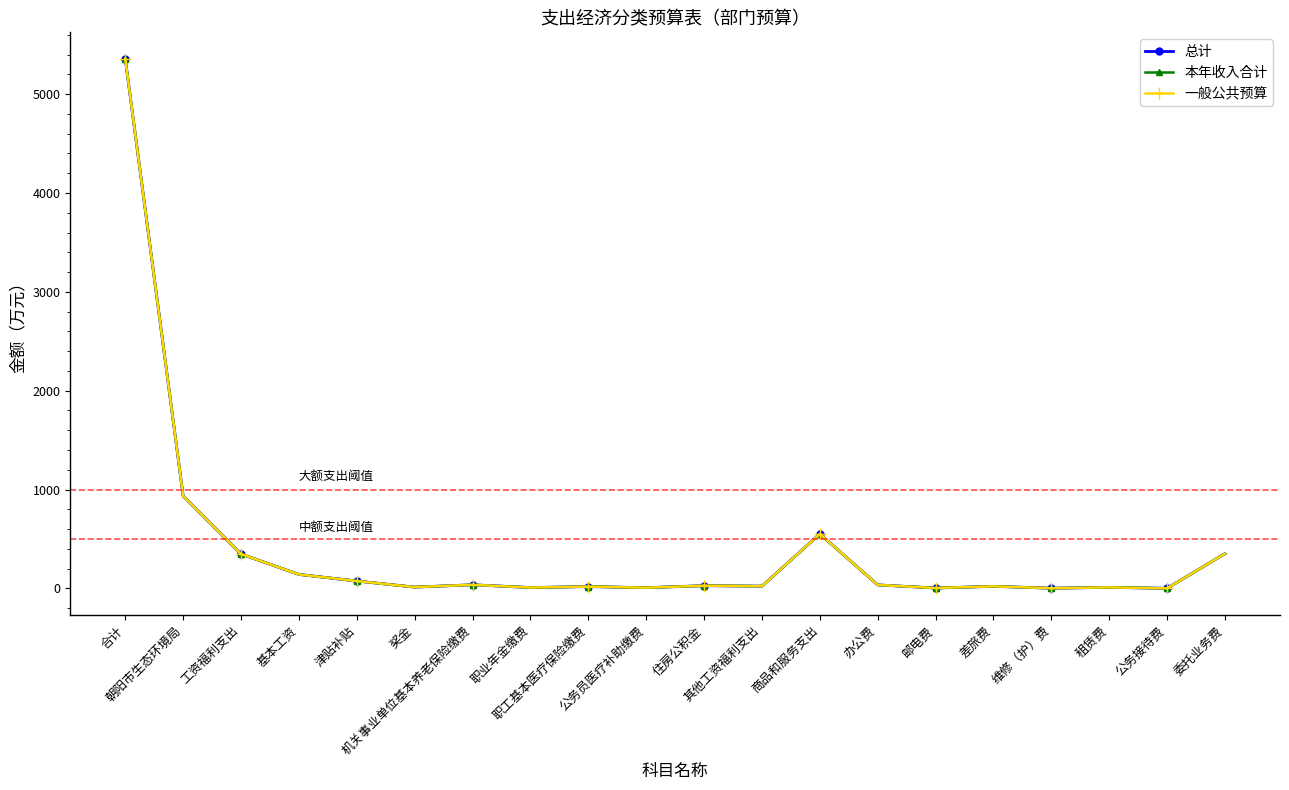

Rank the series at 公务员医疗补助缴费 from highest to lowest value.

总计, 本年收入合计, 一般公共预算